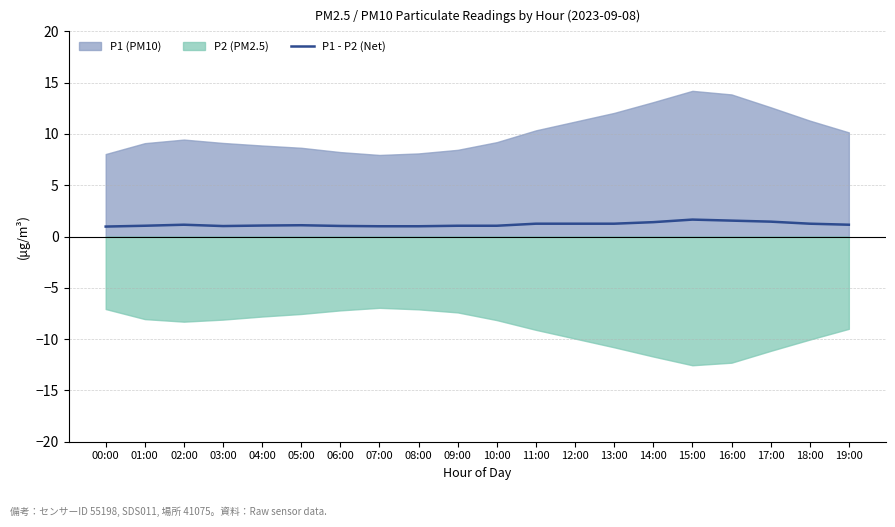

What is the label of the 18th point from the left?

17:00